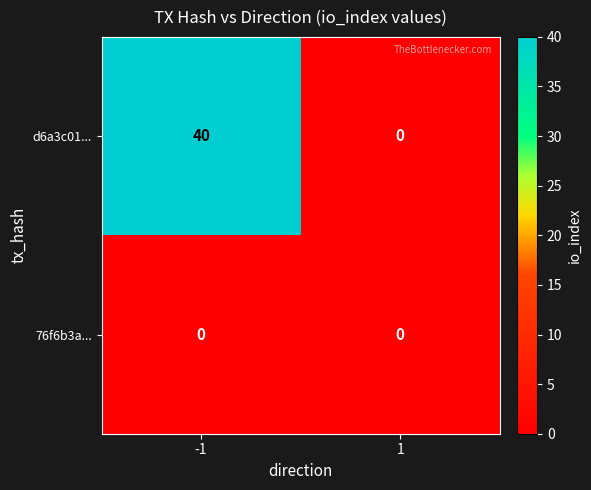

Count the number of categories in the chart.

2